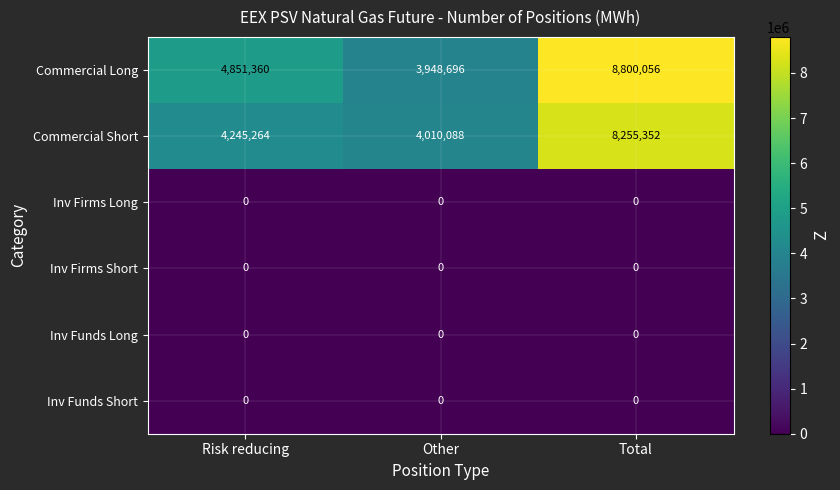

Which series has the largest total across all categories?

Commercial Long